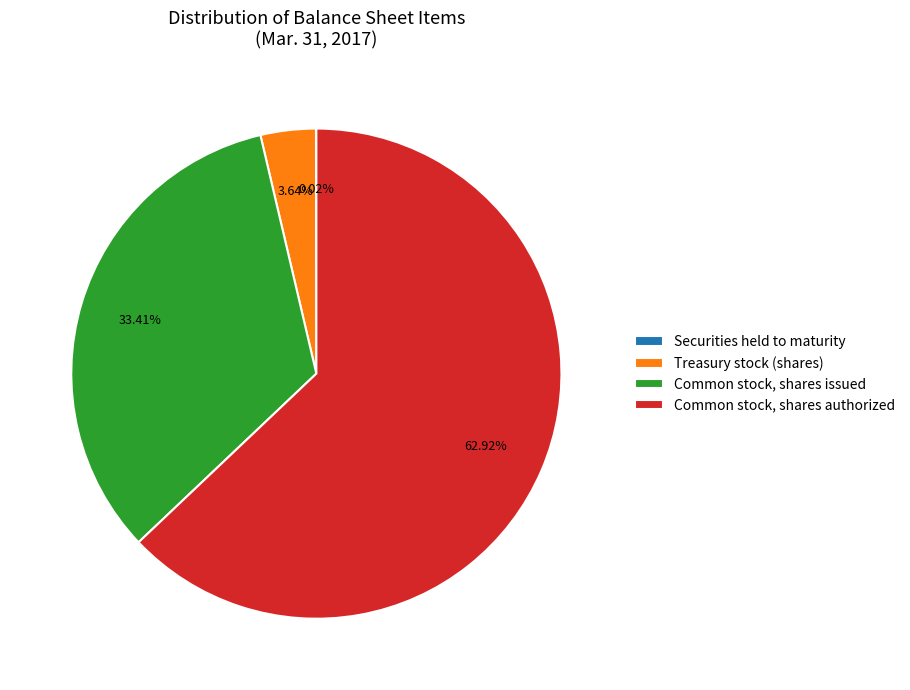

What is the largest slice in the pie chart?

Common stock, shares authorized